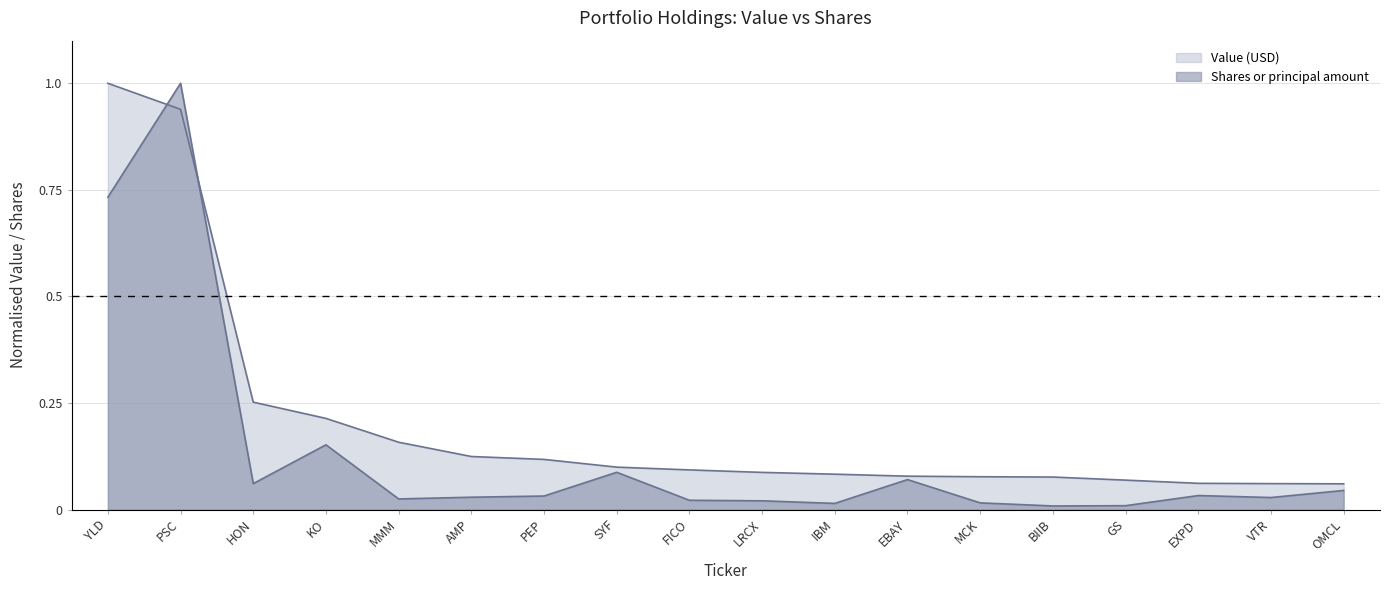

At which category does the chart reach its minimum across all series?

BIIB